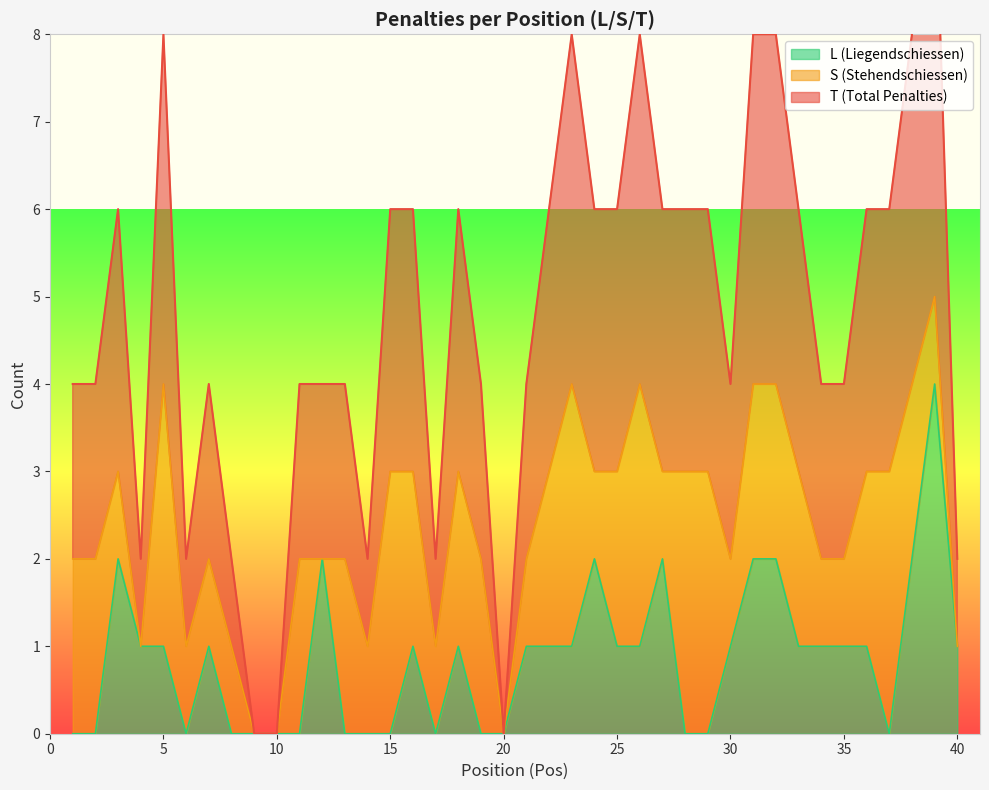

True or false: L has a value of -2 at 28.

False